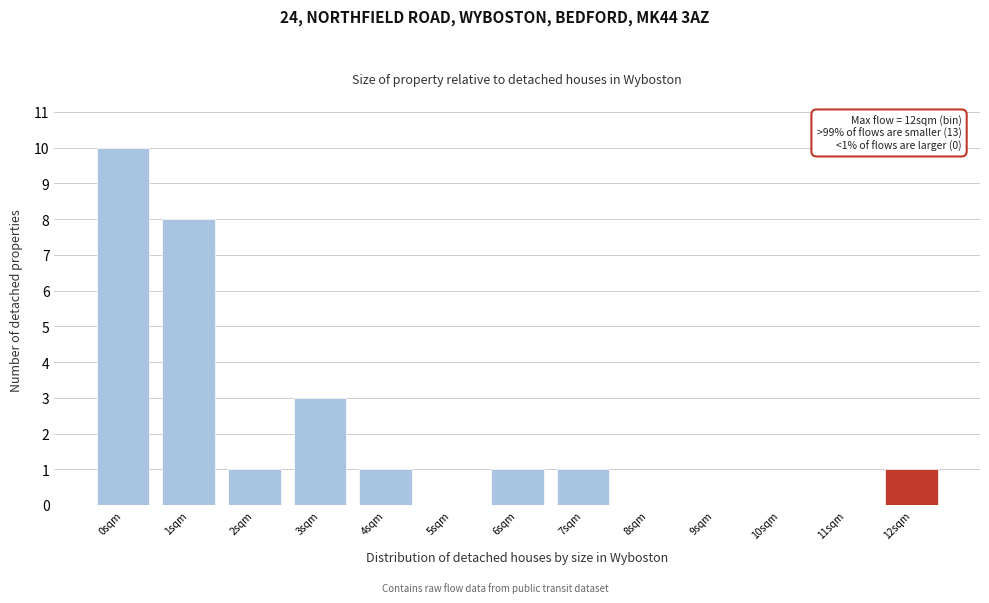

Reading left to right, list all the values displayed in this chart.

0sqm=10	1sqm=8	2sqm=1	3sqm=3	4sqm=1	5sqm=0	6sqm=1	7sqm=1	8sqm=0	9sqm=0	10sqm=0	11sqm=0	12sqm=1